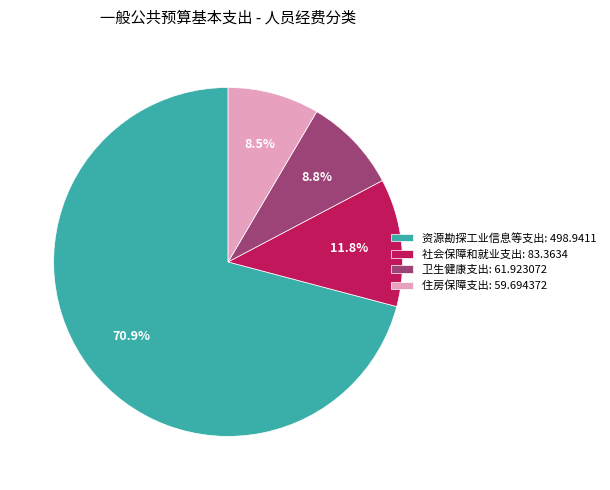

Is the sum of 卫生健康支出: 61.923072 and 资源勘探工业信息等支出: 498.9411 greater than half?

Yes